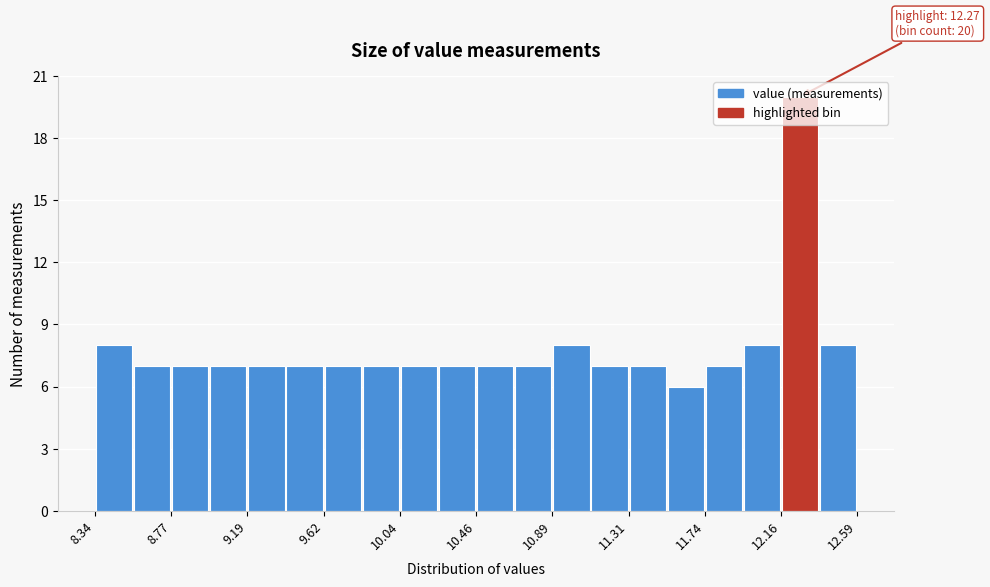

Which range on the x-axis has the tallest bar?

12.15 to 12.40